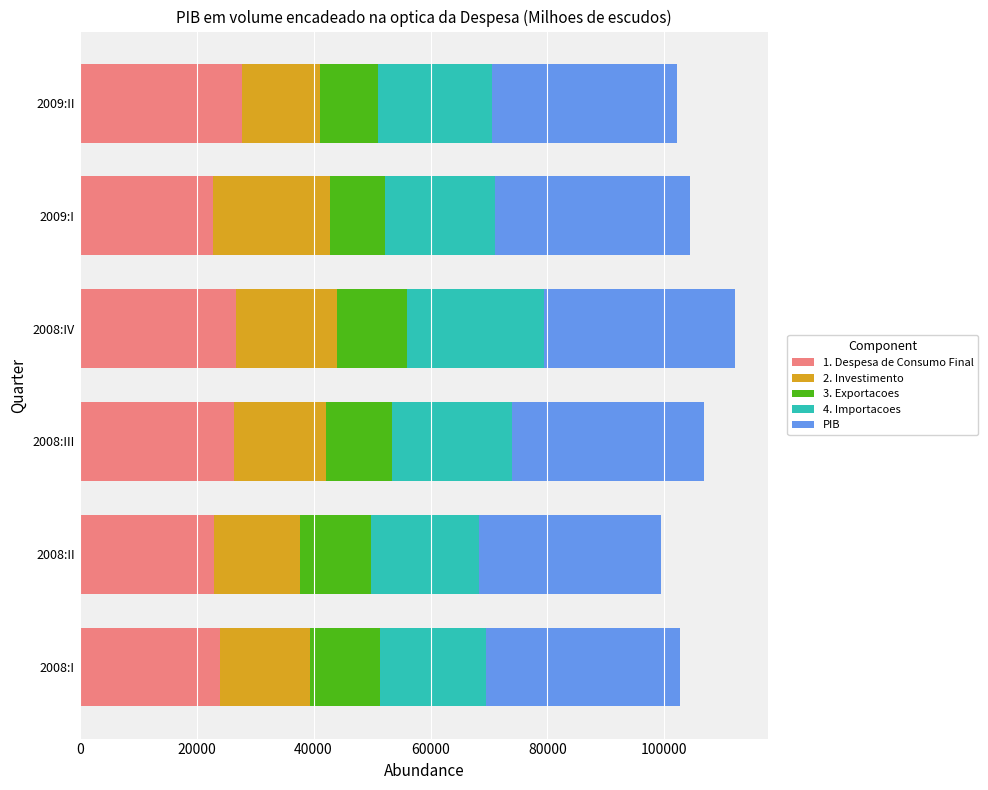

What is the minimum value for 1. Despesa de Consumo Final?

22776.7